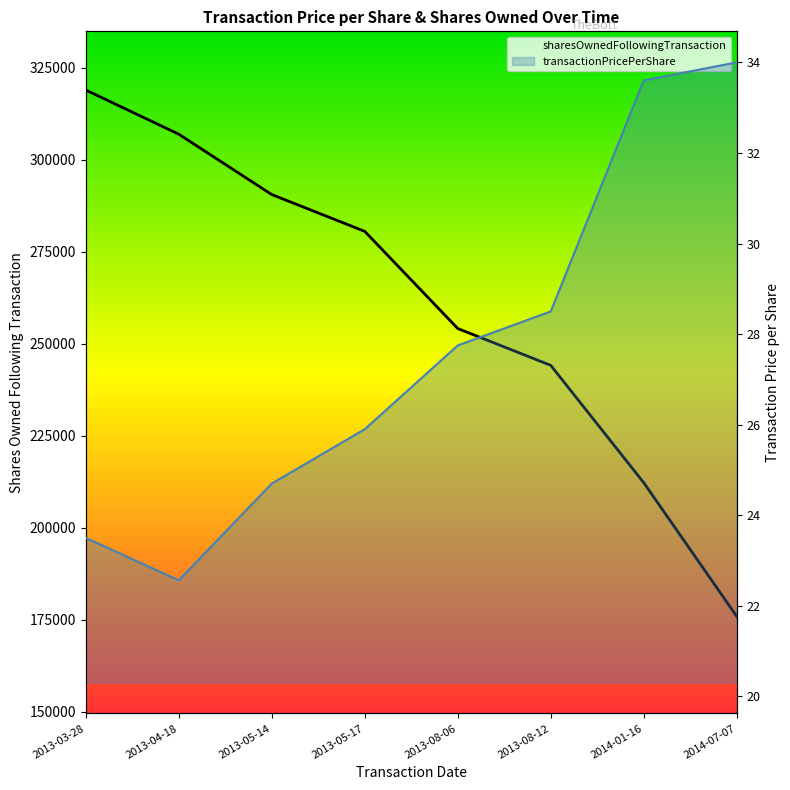

Is the value of sharesOwnedFollowingTransaction at 2013-05-14 greater than the value of transactionPricePerShare at 2014-01-16?

Yes